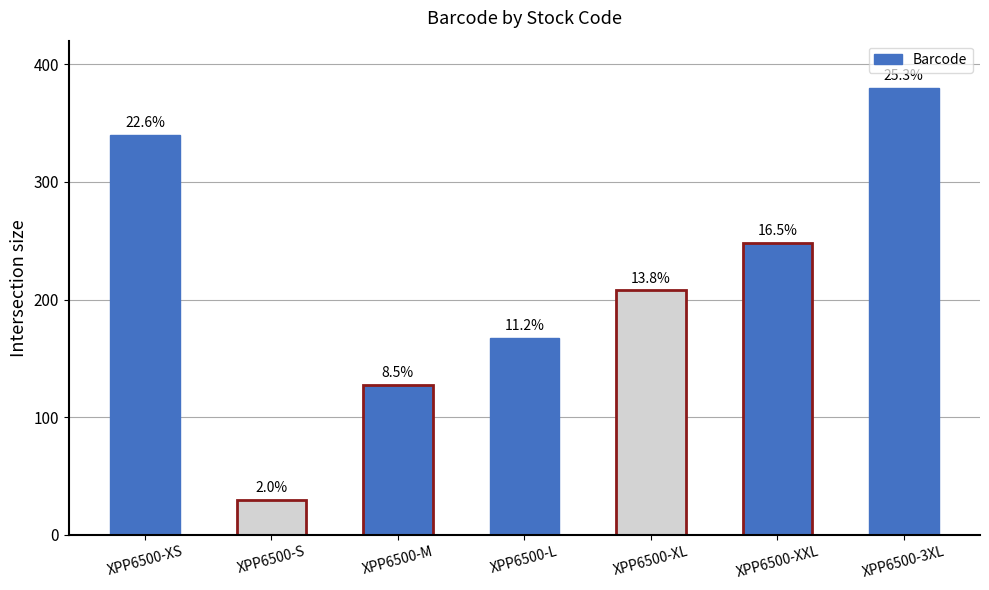

Are the bars horizontal?

No